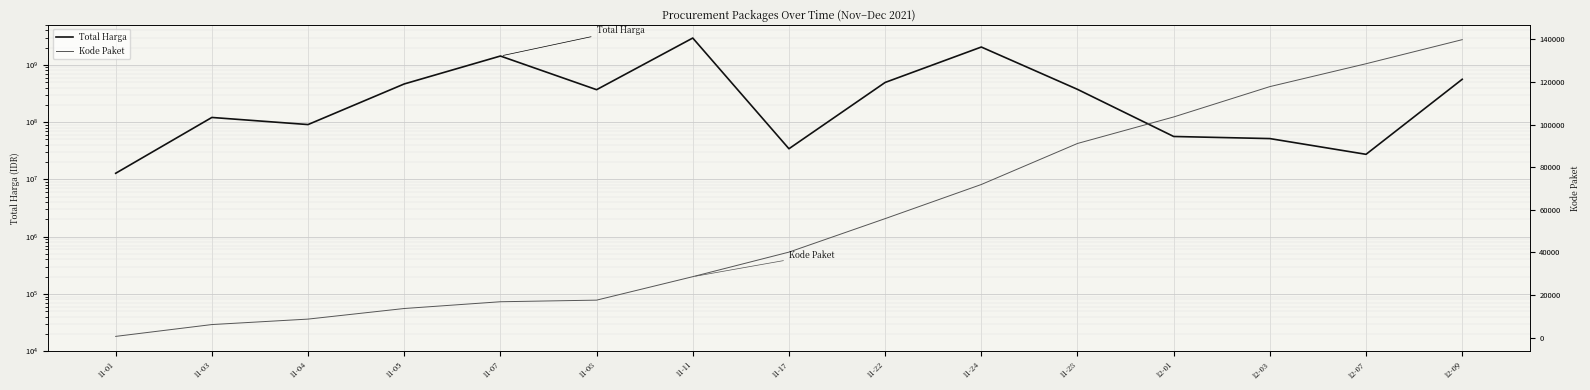

True or false: Kode Paket and Total Harga intersect in this chart.

False